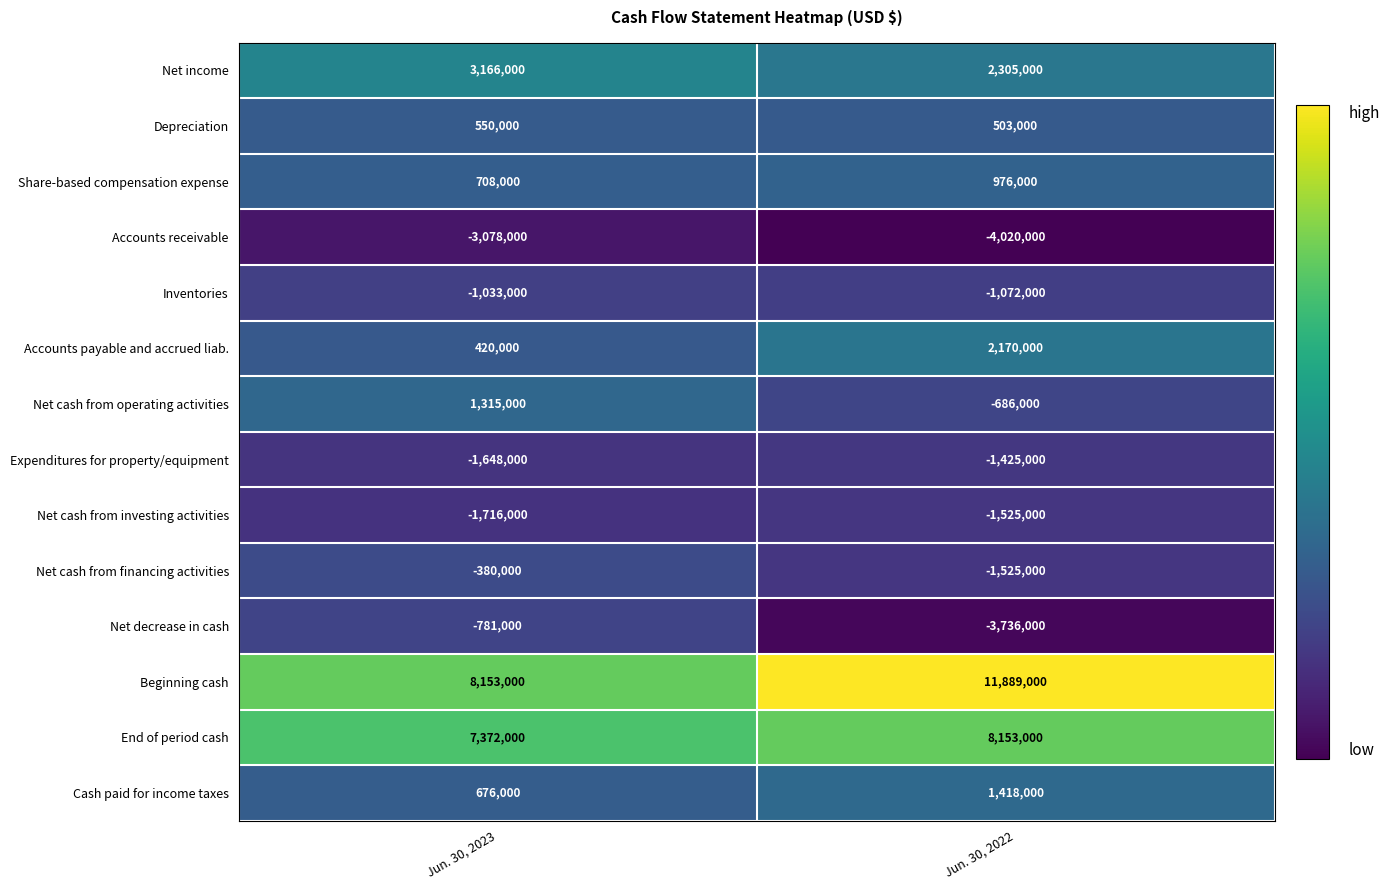

List the labels in order of Share-based compensation expense value, largest first.

Jun. 30, 2022, Jun. 30, 2023